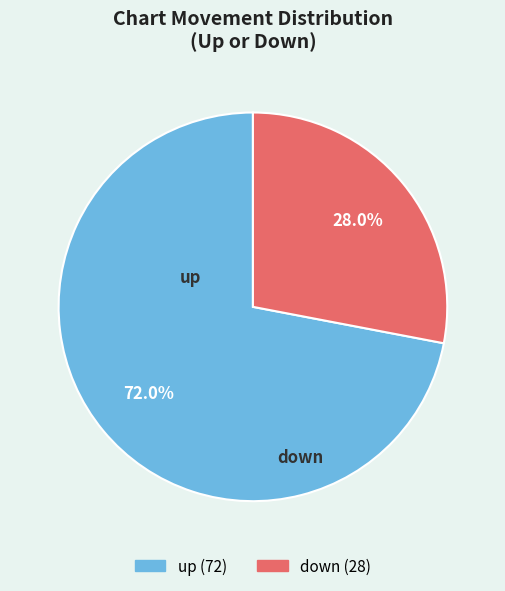

To the nearest percent, what is the average slice percentage?

50%